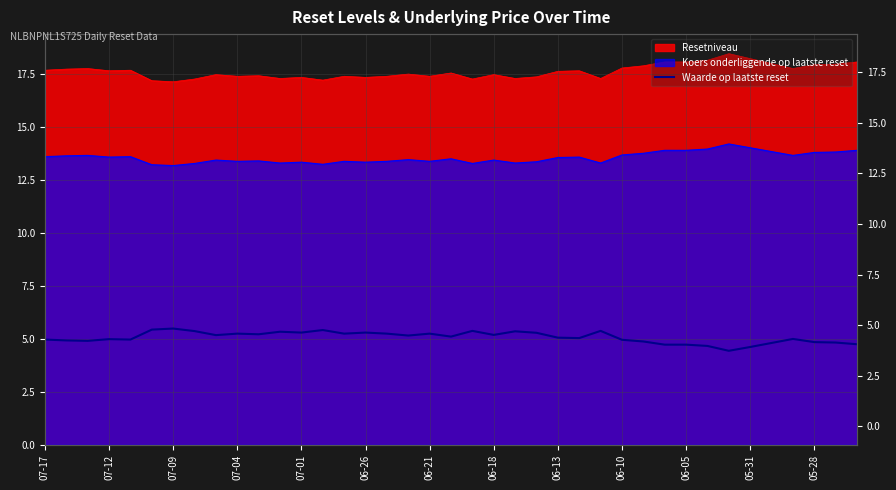

What is the difference between the second highest and minimum values?

1.0